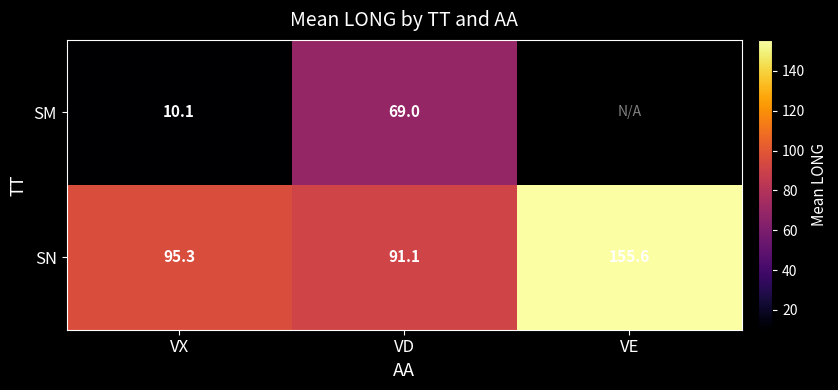

Rank the series at VD from lowest to highest value.

SM, SN